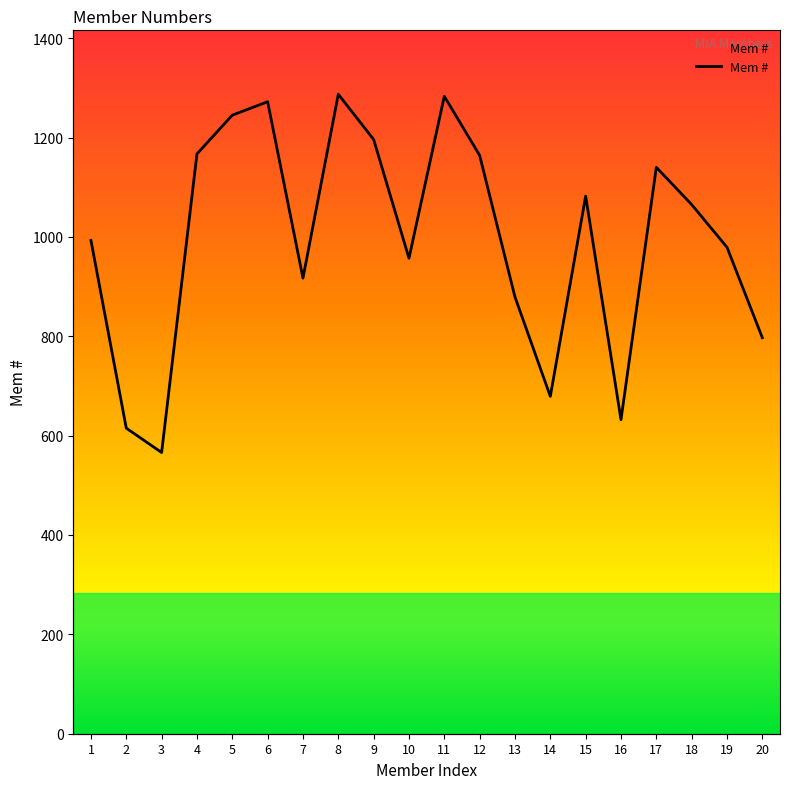

The value at 15 is 1082. True or false?

True